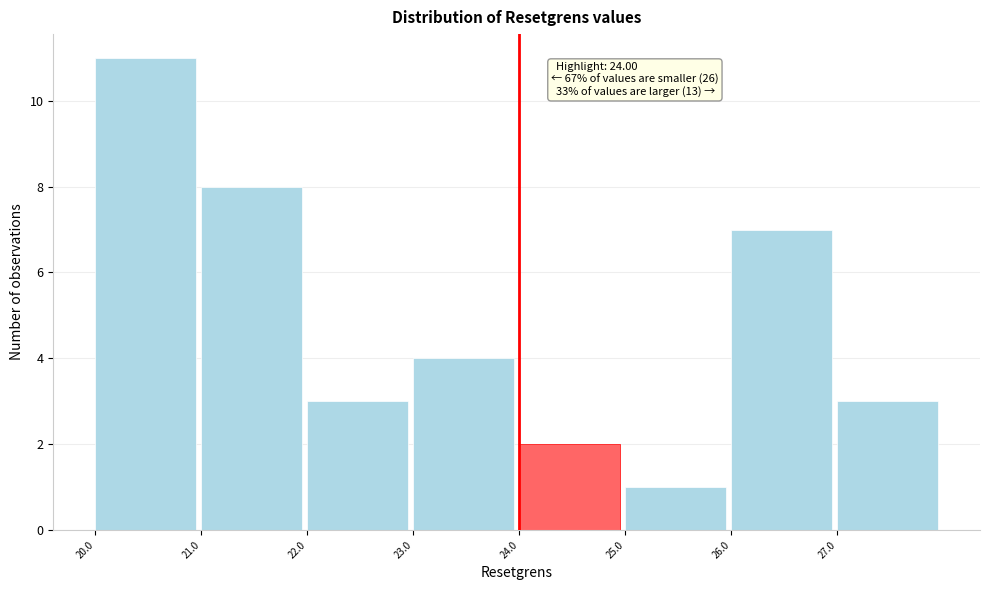

Which range on the x-axis has the tallest bar?

20 to 21